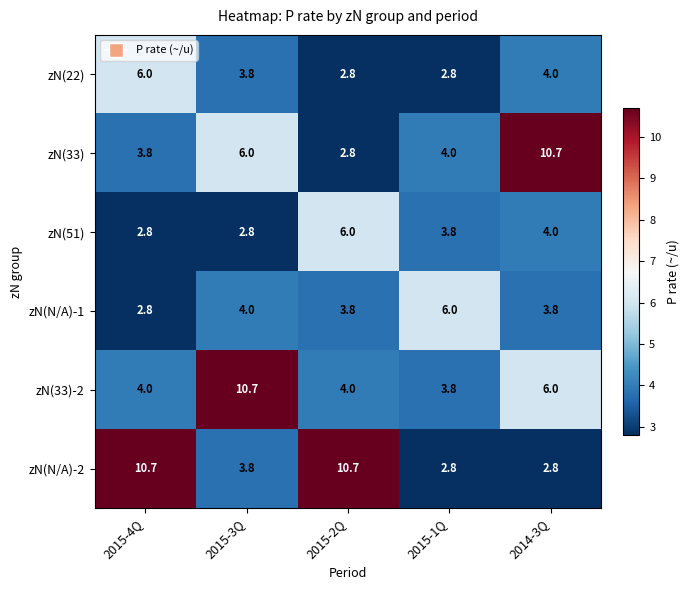

What is the average value of the zN(33) series?

5.5